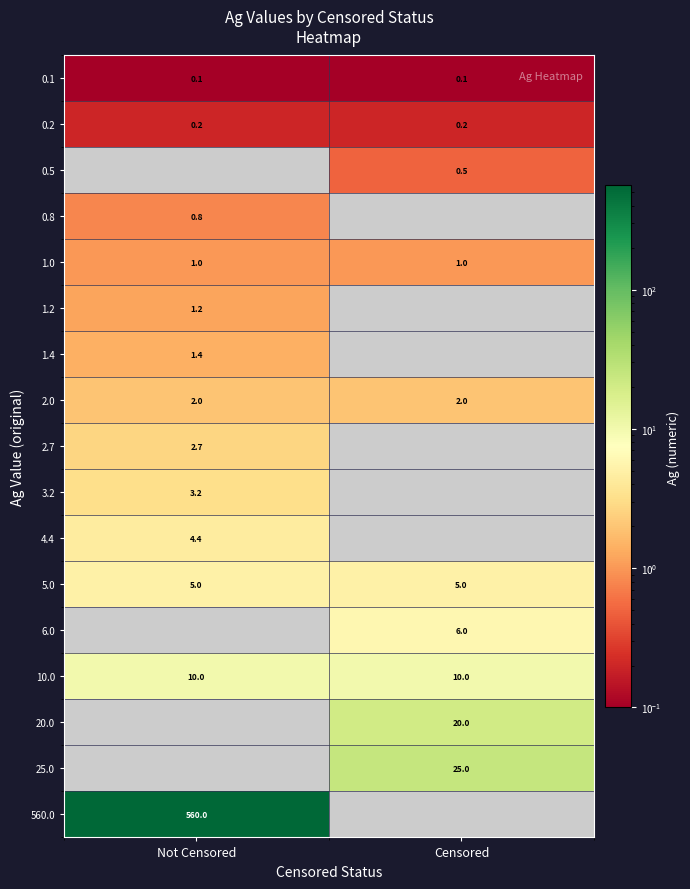

True or false: 3.2 has a value of 4.4 at Not Censored.

False